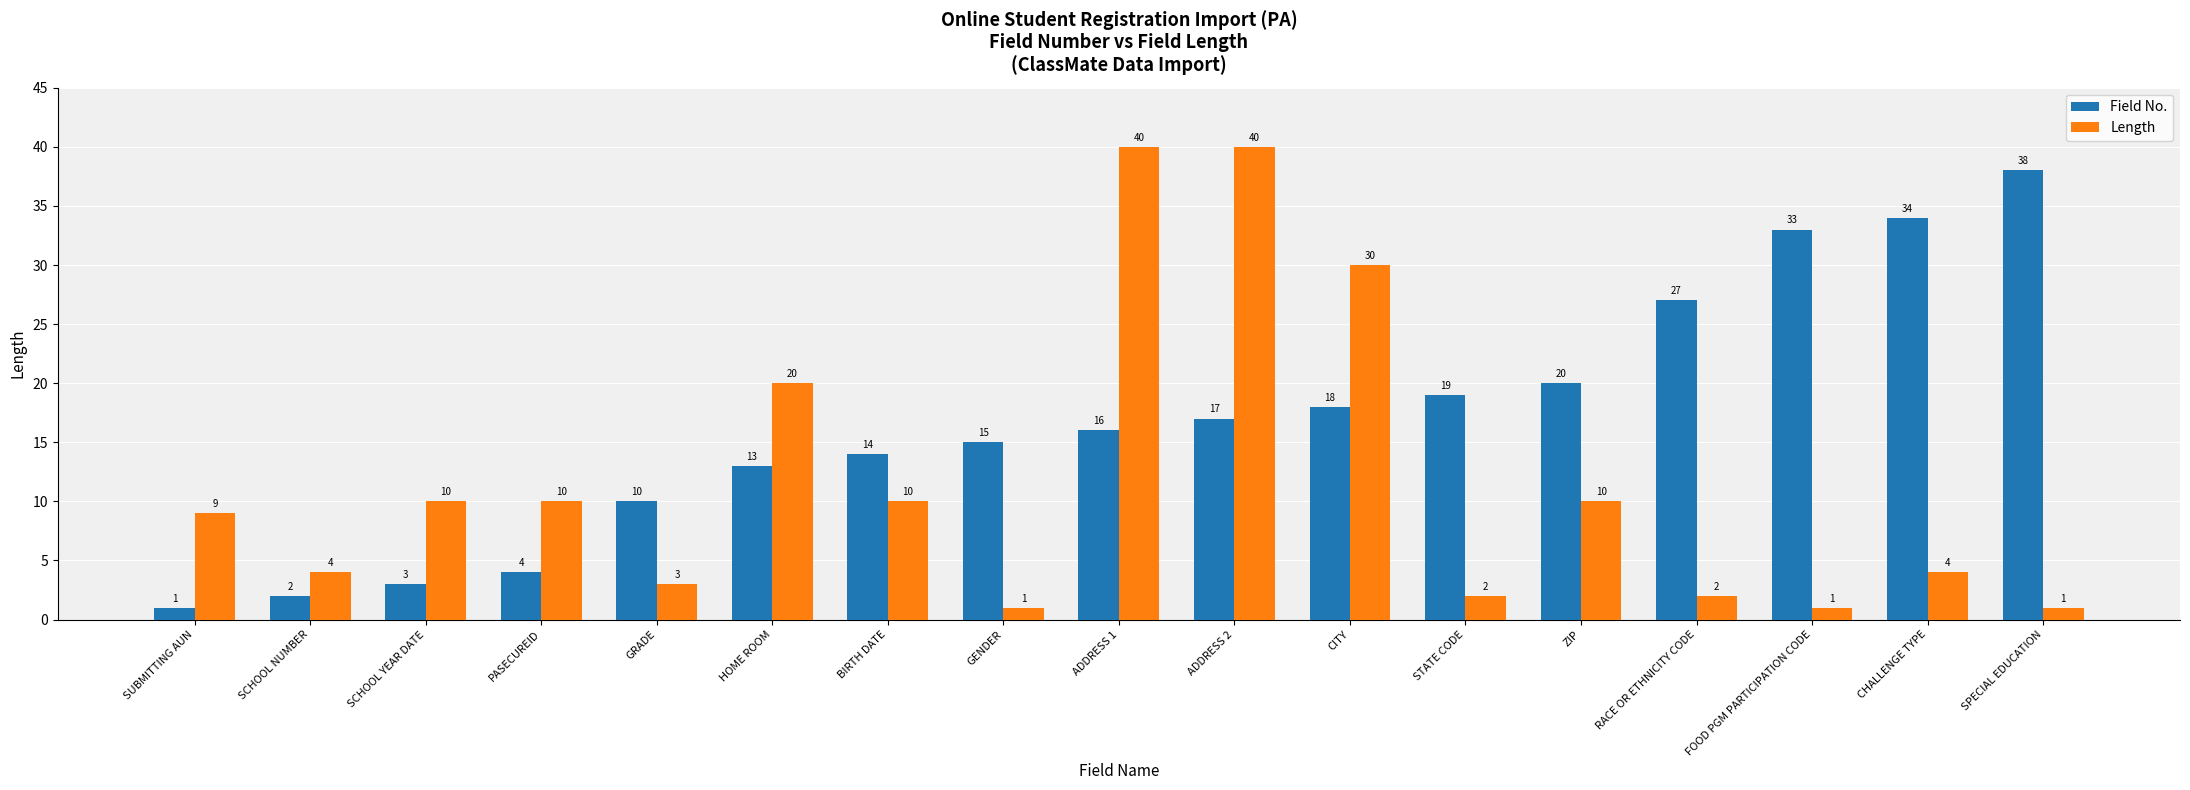

Reading right to left, list all the values displayed in this chart.

Field No.: SPECIAL EDUCATION=38	CHALLENGE TYPE=34	FOOD PGM PARTICIPATION CODE=33	RACE OR ETHNICITY CODE=27	ZIP=20	STATE CODE=19	CITY=18	ADDRESS 2=17	ADDRESS 1=16	GENDER=15	BIRTH DATE=14	HOME ROOM=13	GRADE=10	PASECUREID=4	SCHOOL YEAR DATE=3	SCHOOL NUMBER=2	SUBMITTING AUN=1
Length: SPECIAL EDUCATION=1	CHALLENGE TYPE=4	FOOD PGM PARTICIPATION CODE=1	RACE OR ETHNICITY CODE=2	ZIP=10	STATE CODE=2	CITY=30	ADDRESS 2=40	ADDRESS 1=40	GENDER=1	BIRTH DATE=10	HOME ROOM=20	GRADE=3	PASECUREID=10	SCHOOL YEAR DATE=10	SCHOOL NUMBER=4	SUBMITTING AUN=9